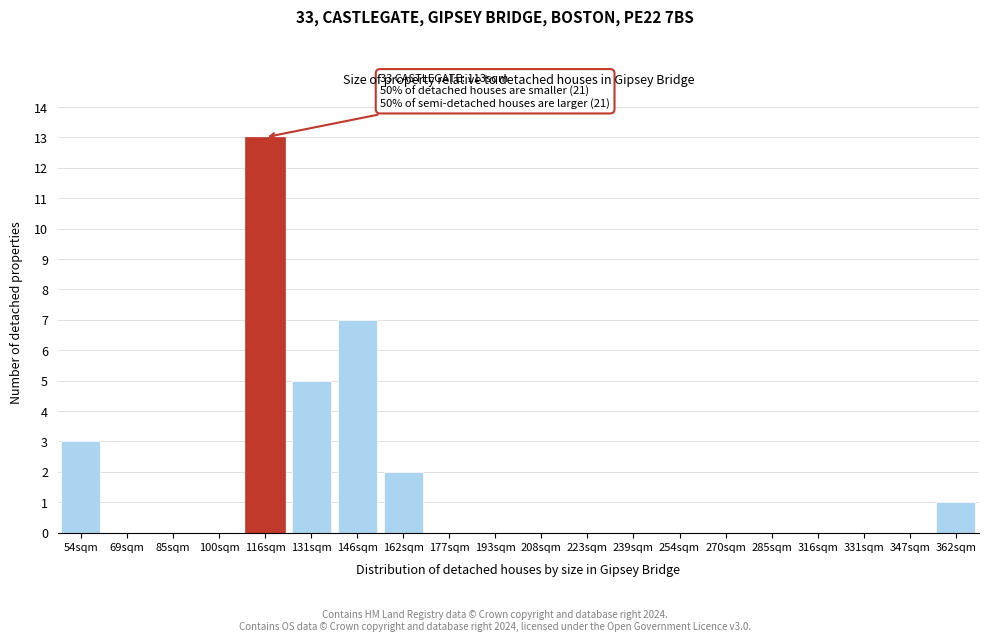

Reading left to right, extract all data points from this chart.

54sqm=3	69sqm=0	85sqm=0	100sqm=0	116sqm=13	131sqm=5	146sqm=7	162sqm=2	177sqm=0	193sqm=0	208sqm=0	223sqm=0	239sqm=0	254sqm=0	270sqm=0	285sqm=0	316sqm=0	331sqm=0	347sqm=0	362sqm=1